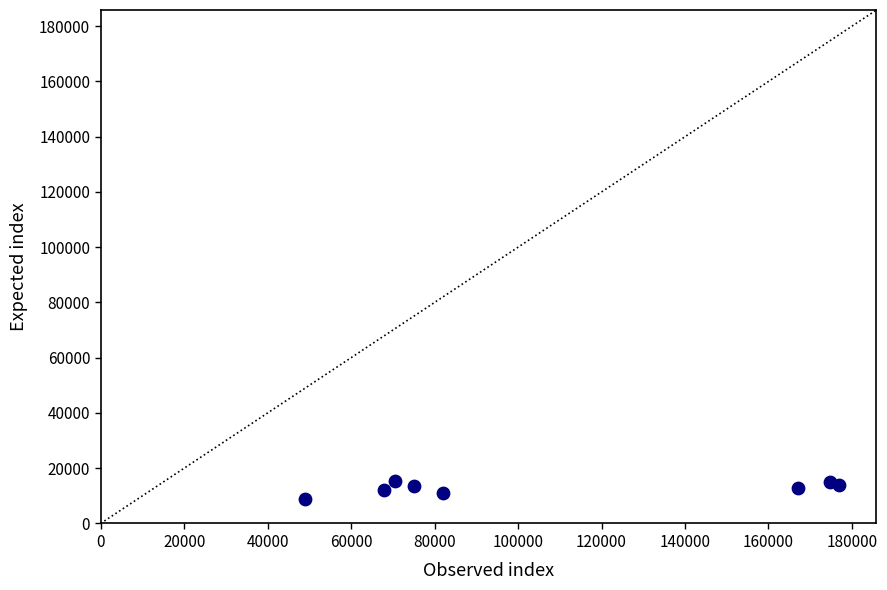

What is the average X value?

107948